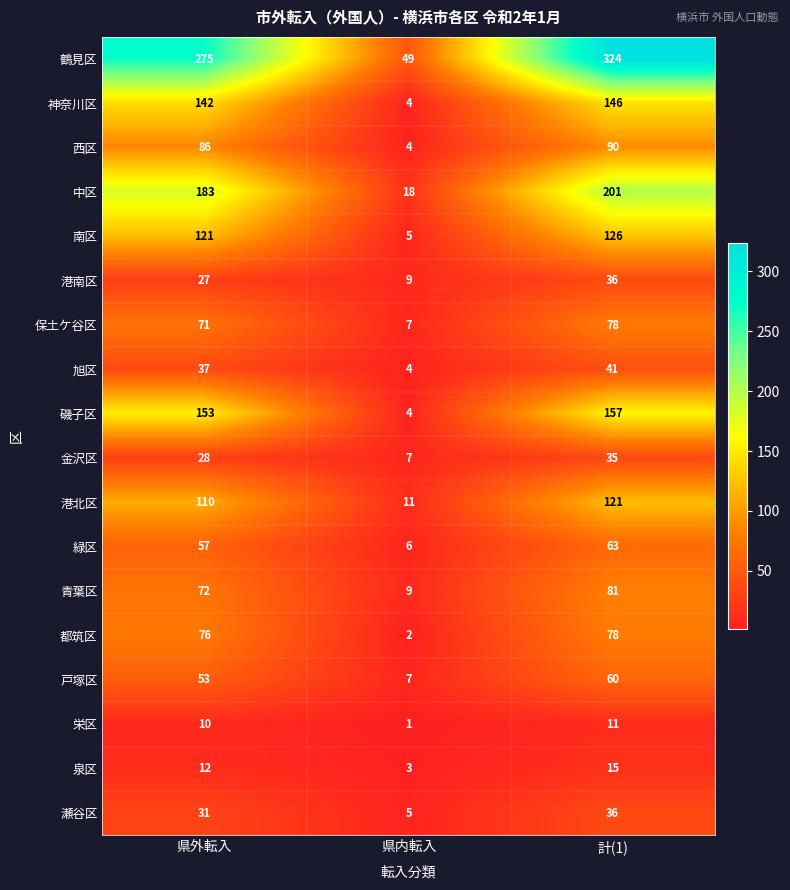

Which label corresponds to the smallest value in the chart?

県内転入